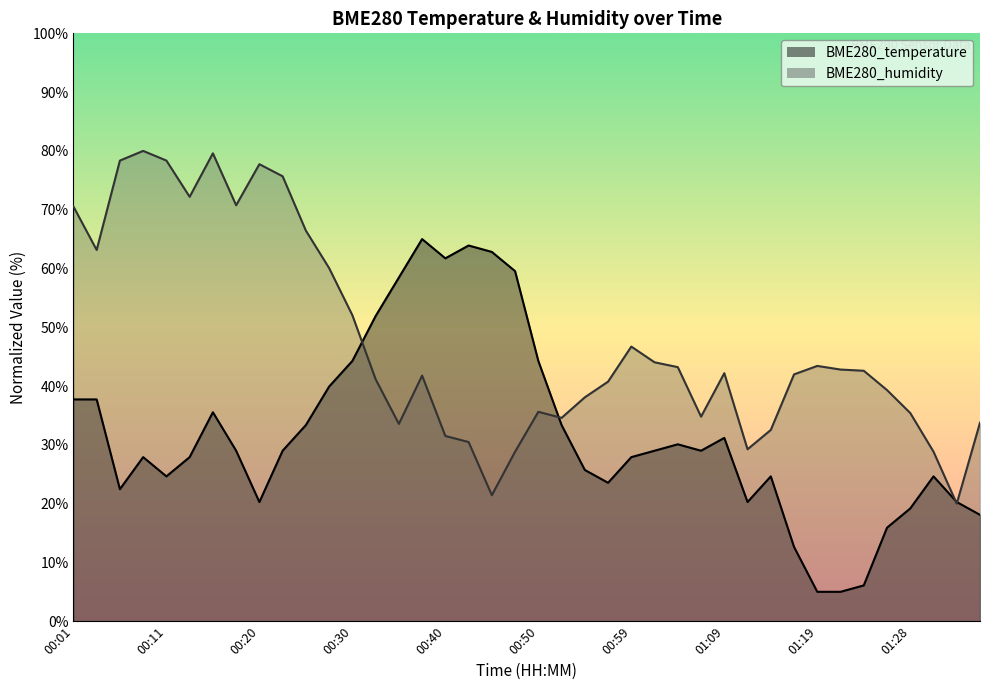

Which series has the widest spread of values?

BME280_temperature